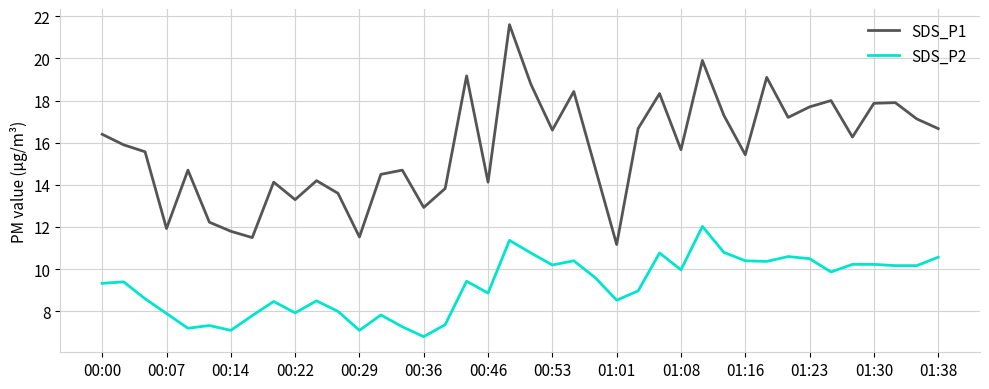

True or false: SDS_P2 and SDS_P1 cross at least once.

False